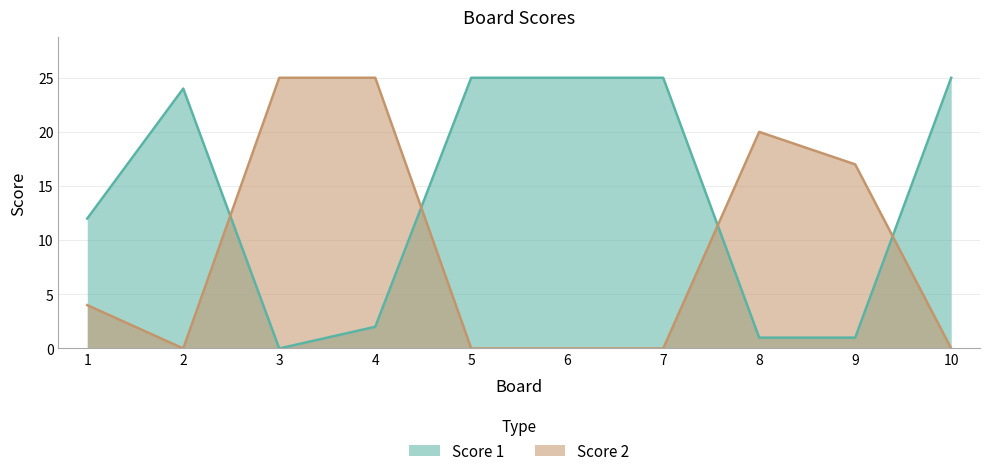

What is the difference between the highest and lowest values at 6?

25